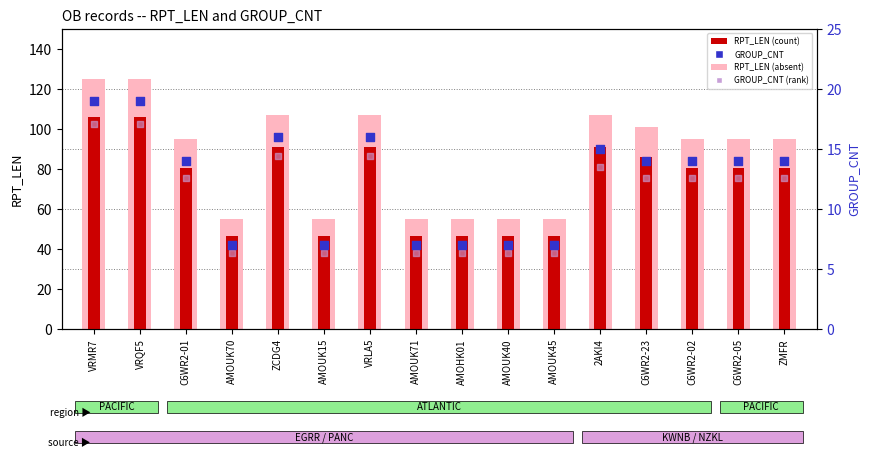

At how many categories does at least one series exceed 64?

10